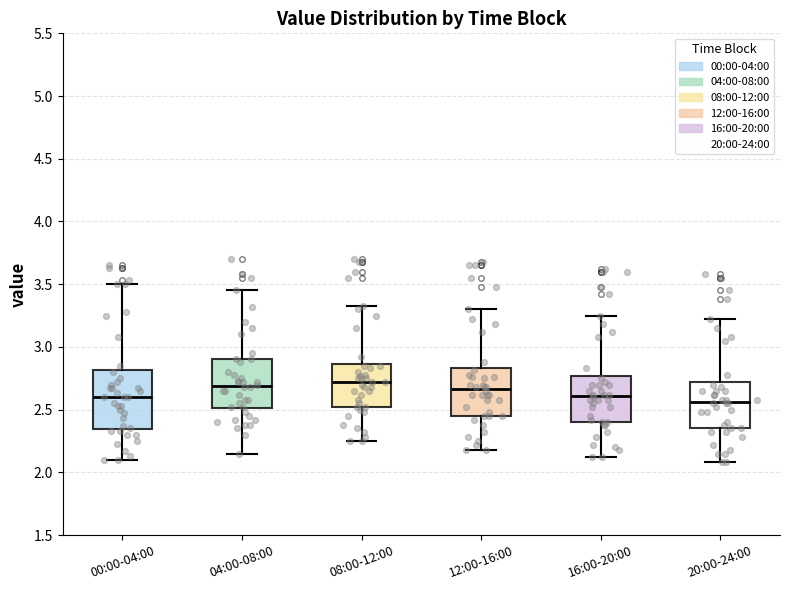

Reading left to right, transcribe this box plot: for each box, give where its median line is, the range the box spans, and where its two whiskers end, as read against the y-axis. The values are not printed on the chart, so give them approximately, as read against the axis.

00:00-04:00: median 2.60, box 2.35 to 2.80, whiskers 2.10 to 3.50
04:00-08:00: median 2.70, box 2.50 to 2.90, whiskers 2.15 to 3.45
08:00-12:00: median 2.70, box 2.50 to 2.85, whiskers 2.25 to 3.35
12:00-16:00: median 2.65, box 2.45 to 2.85, whiskers 2.20 to 3.30
16:00-20:00: median 2.60, box 2.40 to 2.75, whiskers 2.10 to 3.25
20:00-24:00: median 2.55, box 2.35 to 2.70, whiskers 2.10 to 3.20